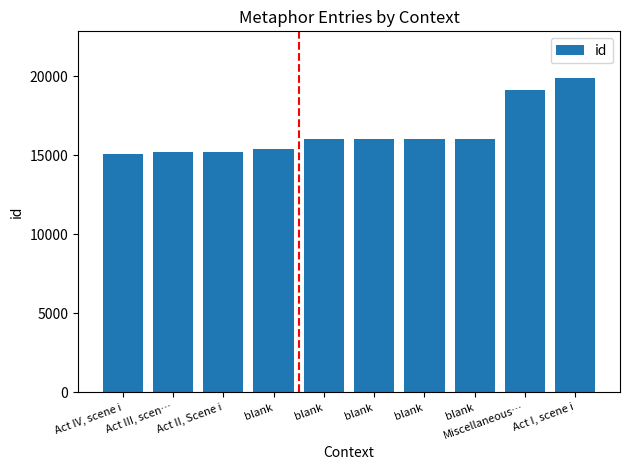

What is the approximate value at blank?

16044